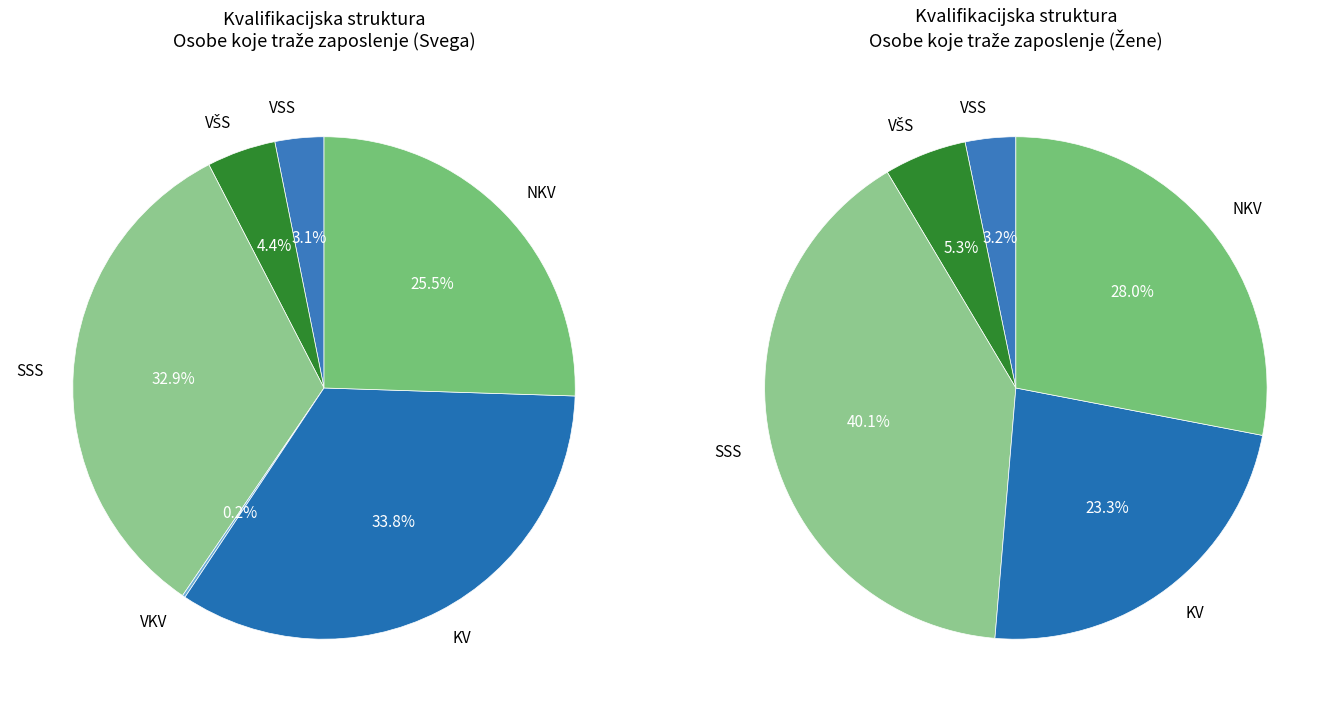

To the nearest percent, what percentage of the pie is VSS?

3%